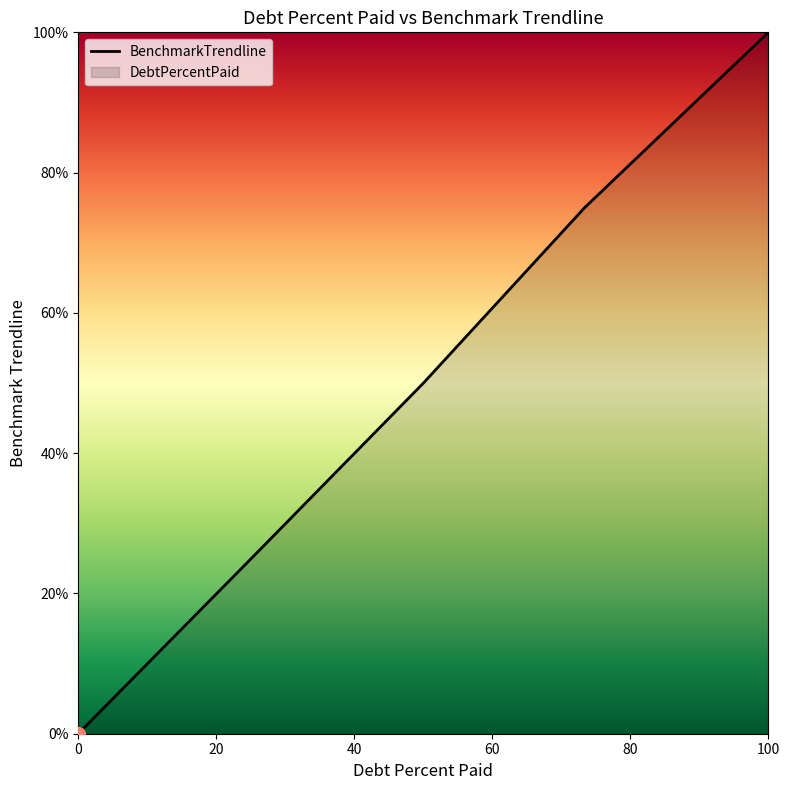

True or false: the data has more than 2 interior local peaks.

False